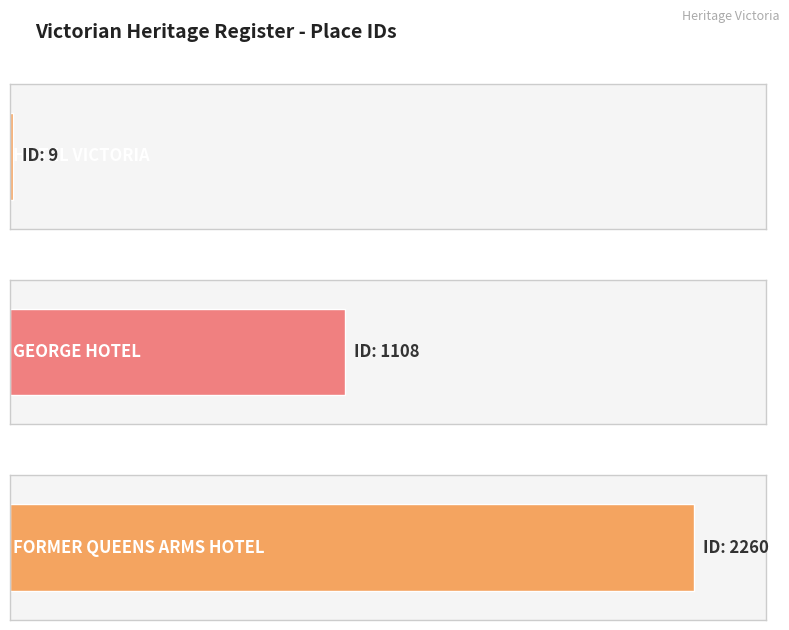

Reading left to right, what are all the values shown in this chart?

HOTEL VICTORIA=9	GEORGE HOTEL=1108	FORMER QUEENS ARMS HOTEL=2260